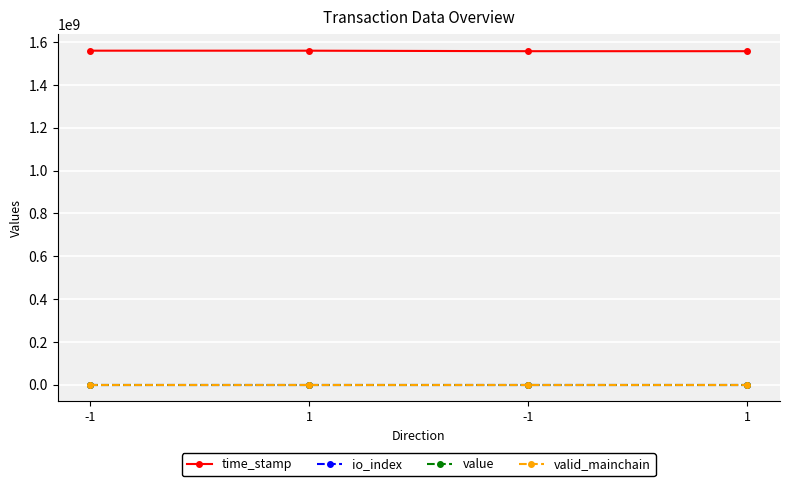

True or false: time_stamp and valid_mainchain intersect in this chart.

False